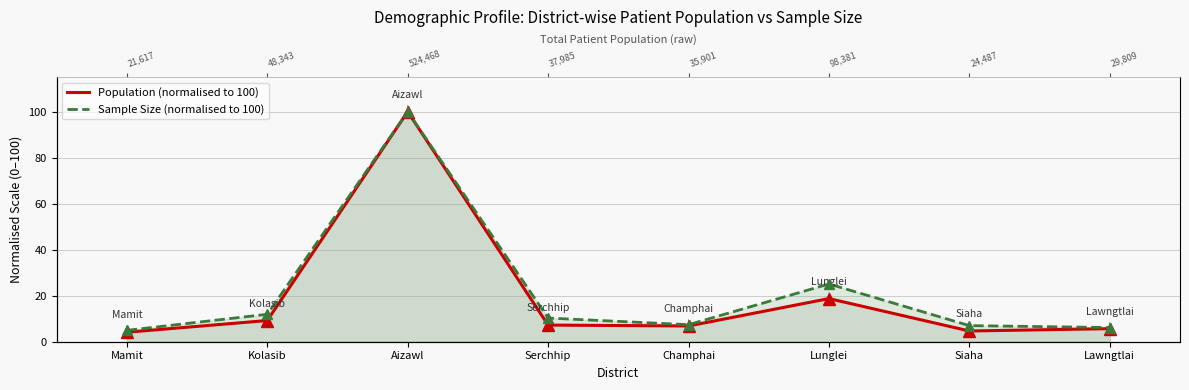

What is the smallest value displayed?

4.1